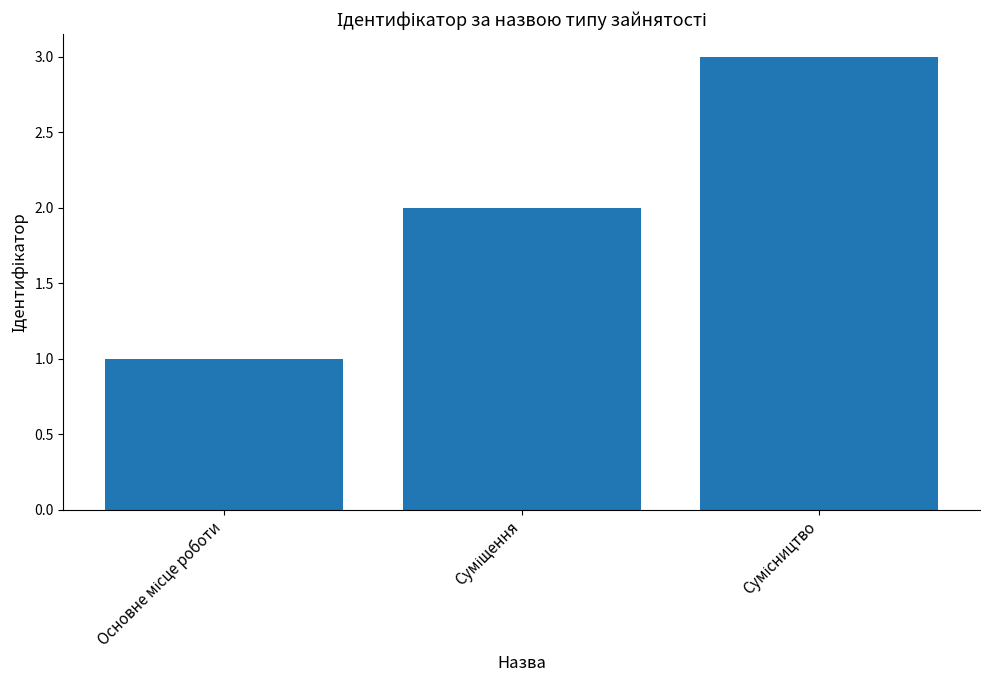

What is the sum of all values?

6